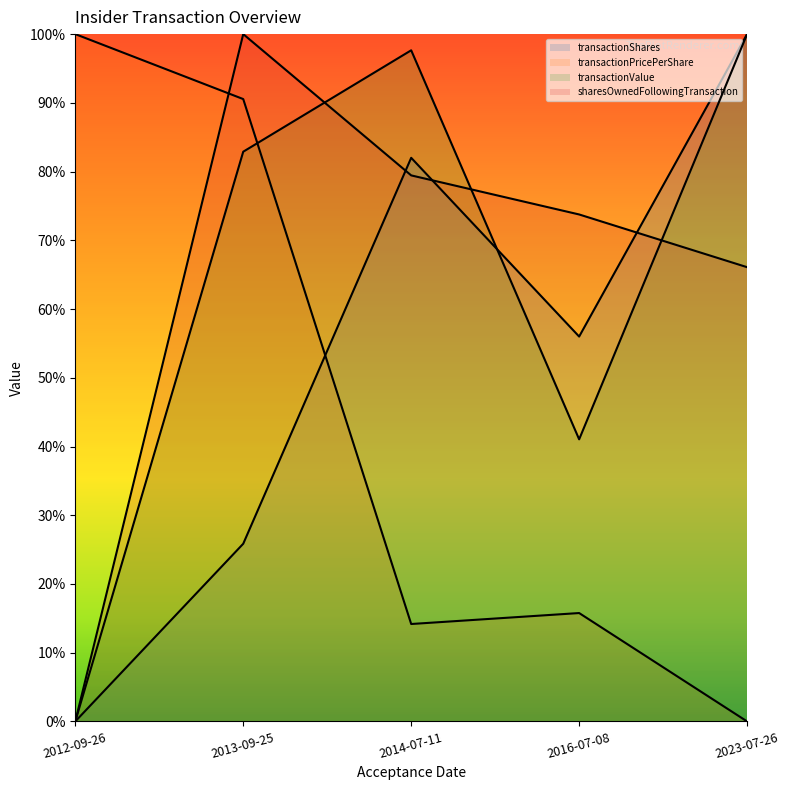

True or false: transactionValue and transactionShares intersect in this chart.

True